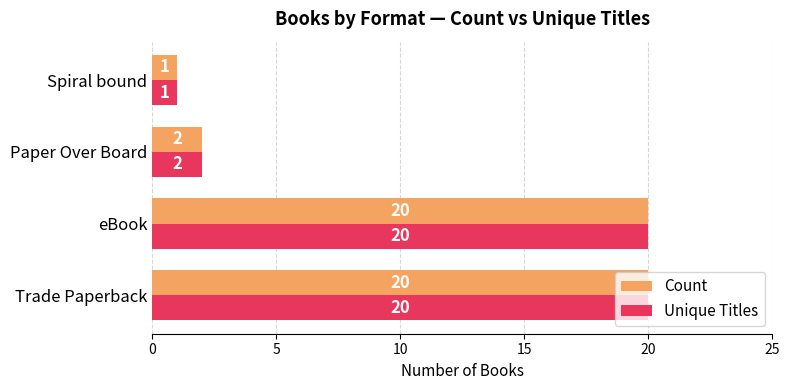

True or false: Unique Titles has a value of 2 at Paper Over Board.

True